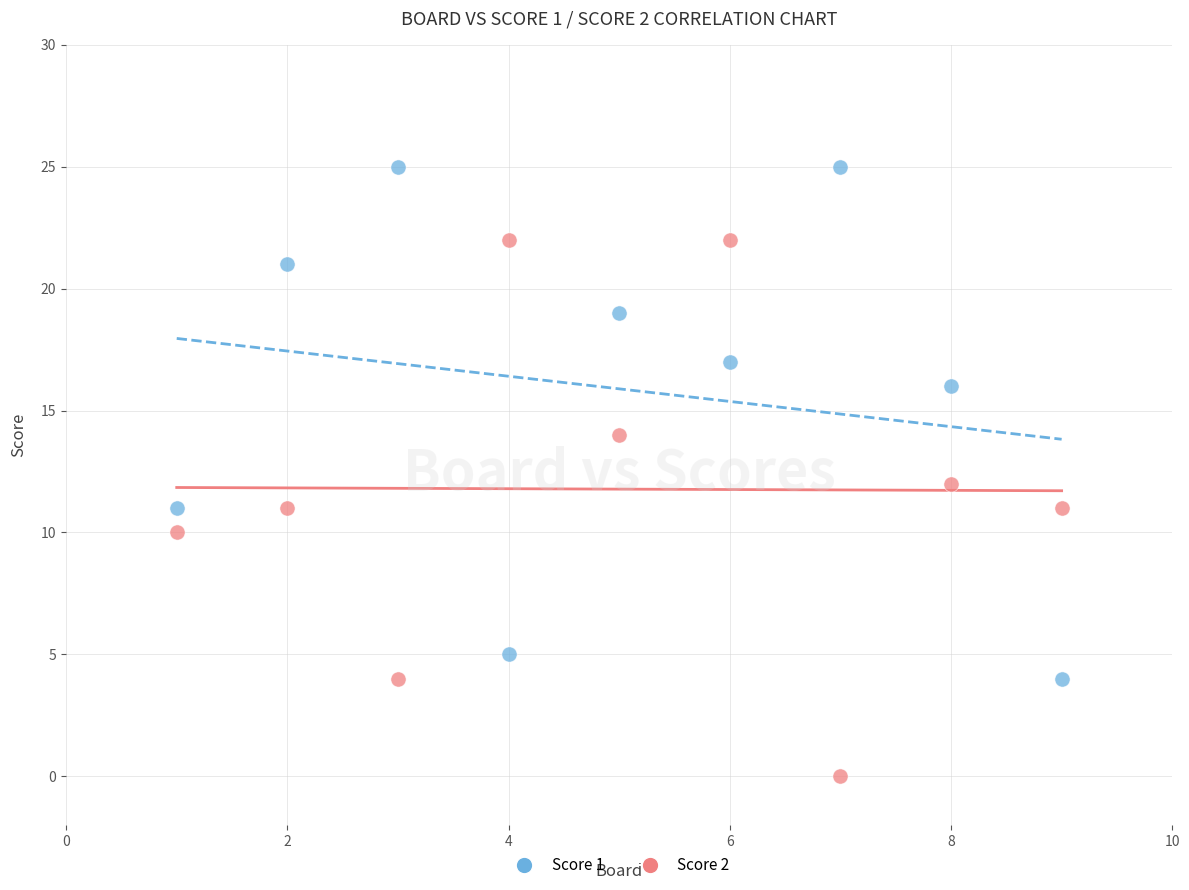

Which series reaches the maximum Y coordinate?

Score 1